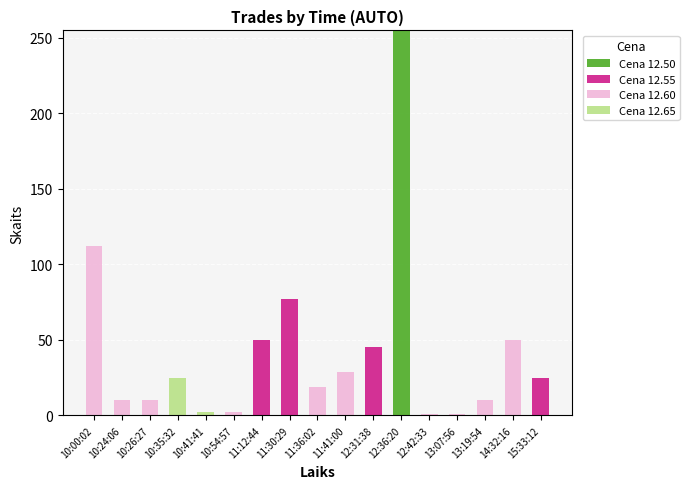

At which category is the sum across all series the highest?

12:36:20